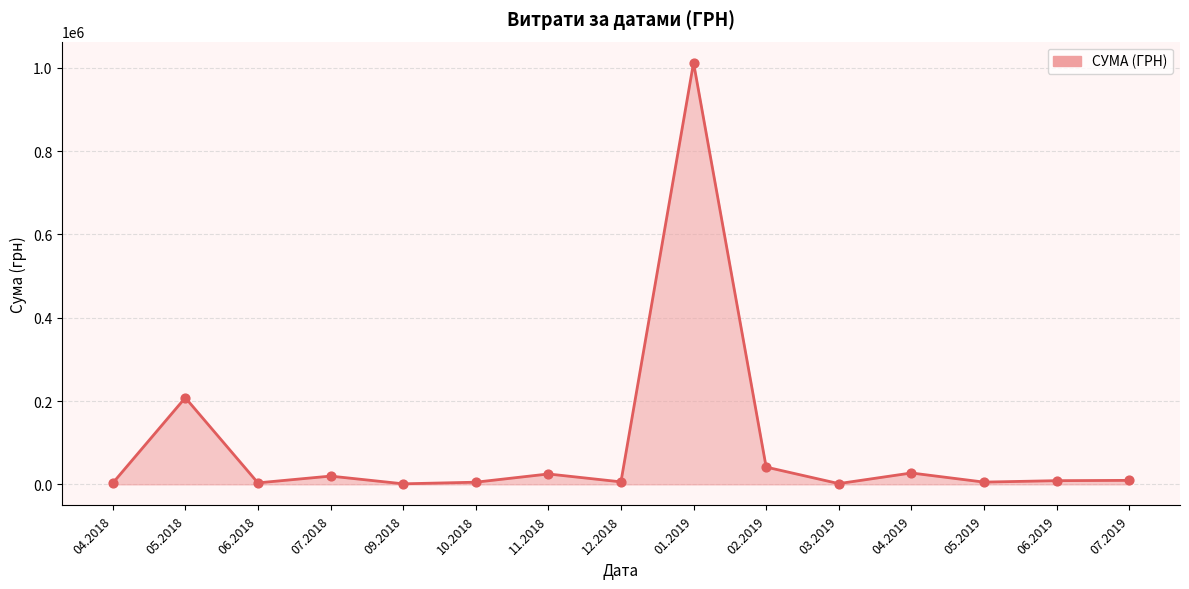

Which has a higher value, 05.2018 or 06.2019?

05.2018